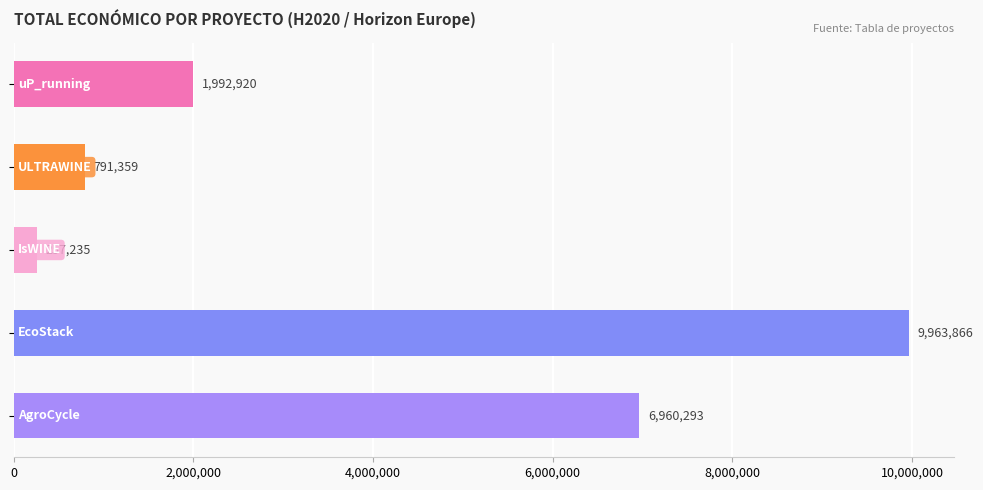

Reading top to bottom, extract all data points from this chart.

1992920	791359	257235	9963866	6960293